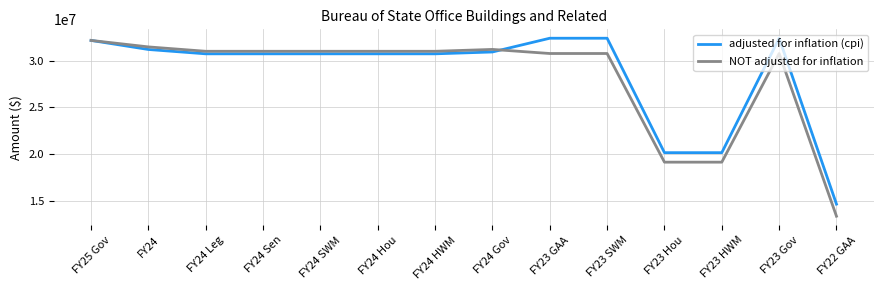

At FY24 SWM, list the series in order from largest to smallest.

NOT adjusted for inflation, adjusted for inflation (cpi)